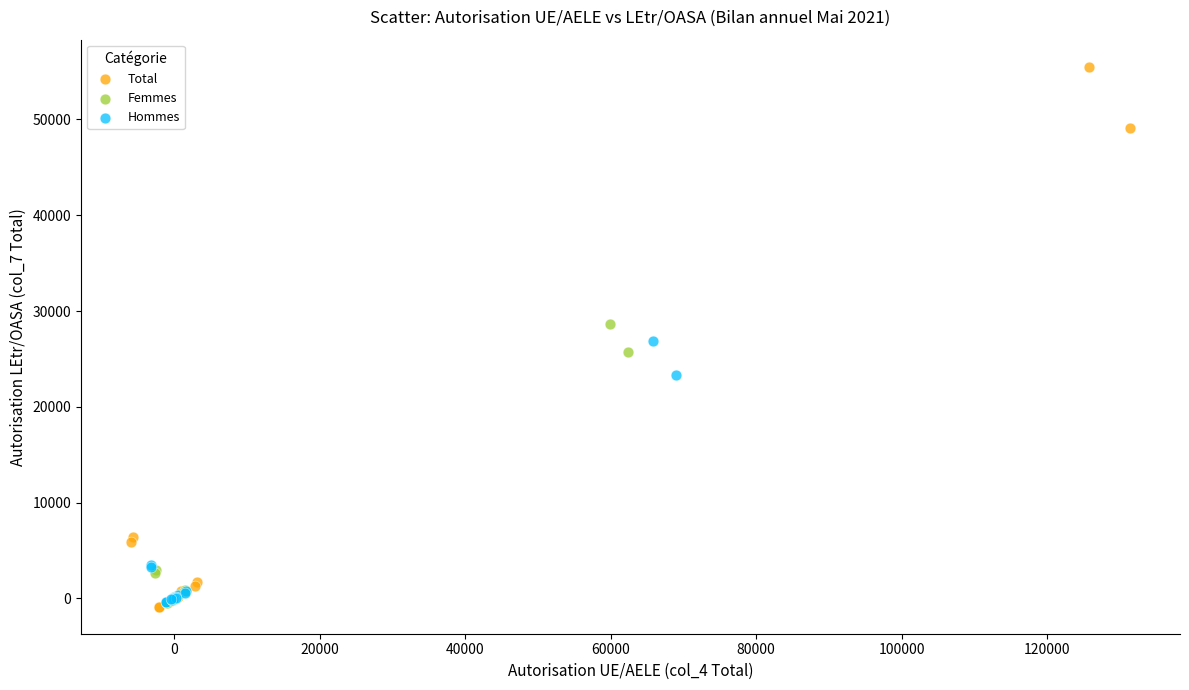

Which series has the widest spread of Y values?

Total